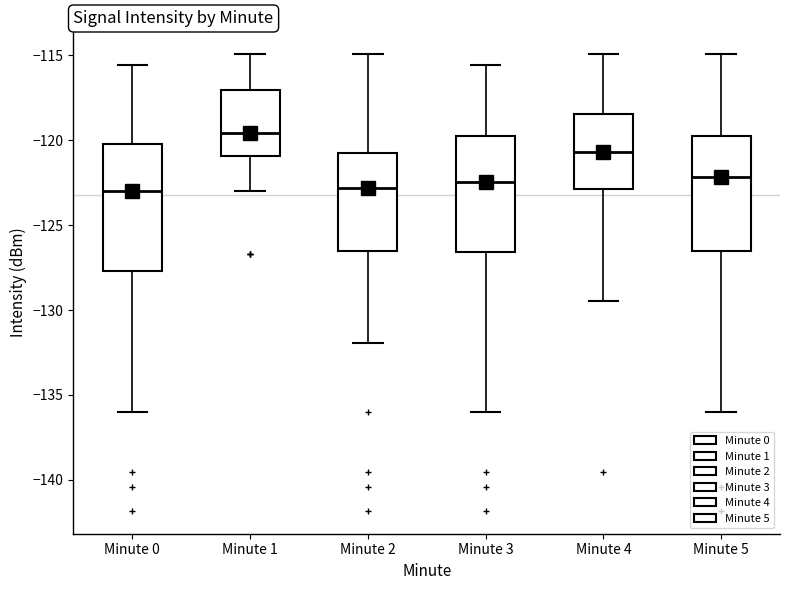

Reading left to right, transcribe this box plot: for each box, give where its median line is, the range the box spans, and where its two whiskers end, as read against the y-axis. The values are not printed on the chart, so give them approximately, as read against the axis.

Minute 0: median -123.0, box -127.5 to -120.0, whiskers -136.0 to -115.5
Minute 1: median -119.5, box -121.0 to -117.0, whiskers -123.0 to -115.0
Minute 2: median -123.0, box -126.5 to -121.0, whiskers -132.0 to -115.0
Minute 3: median -122.5, box -126.5 to -120.0, whiskers -136.0 to -115.5
Minute 4: median -120.5, box -123.0 to -118.5, whiskers -129.5 to -115.0
Minute 5: median -122.0, box -126.5 to -120.0, whiskers -136.0 to -115.0